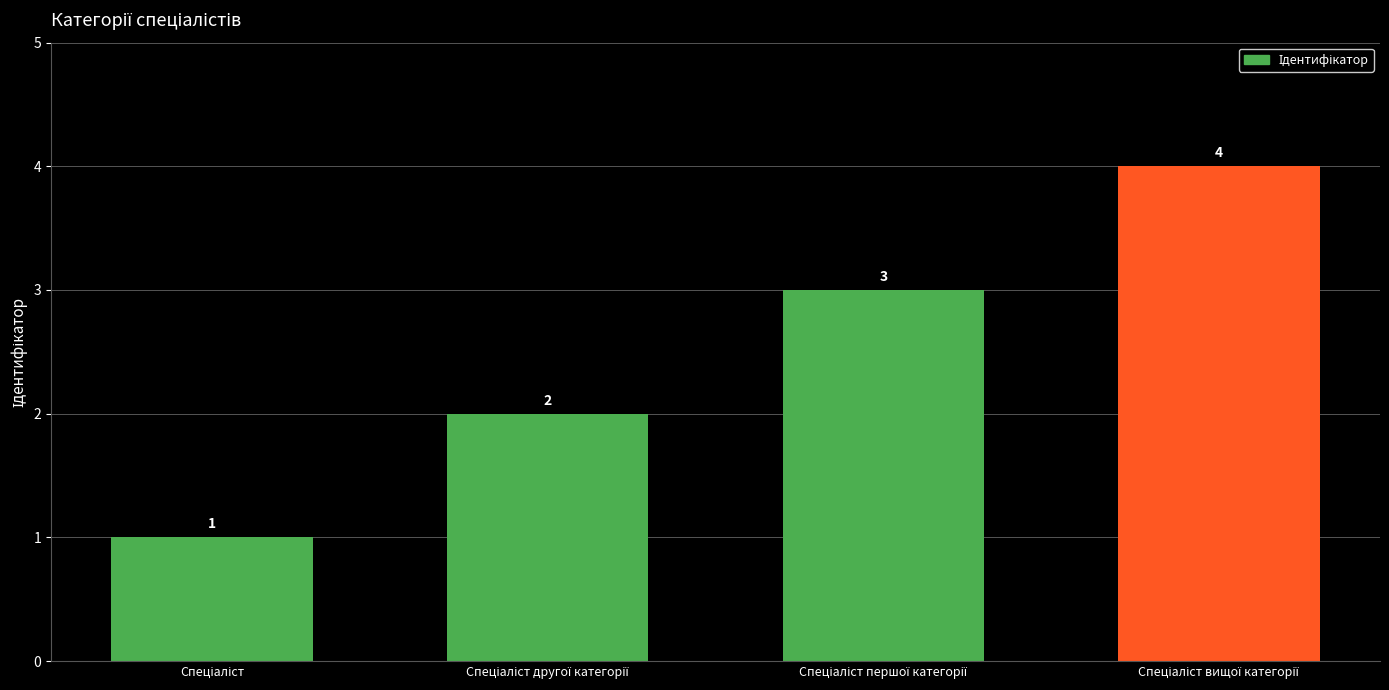

What is the value of the 2nd bar from the left?

2